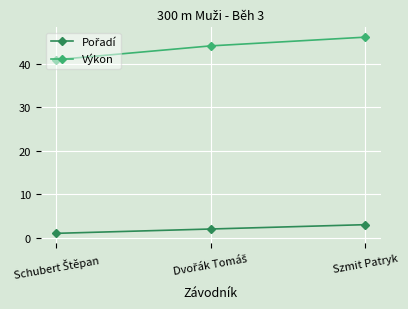

What is the label of the 1st point from the right?

Szmit Patryk